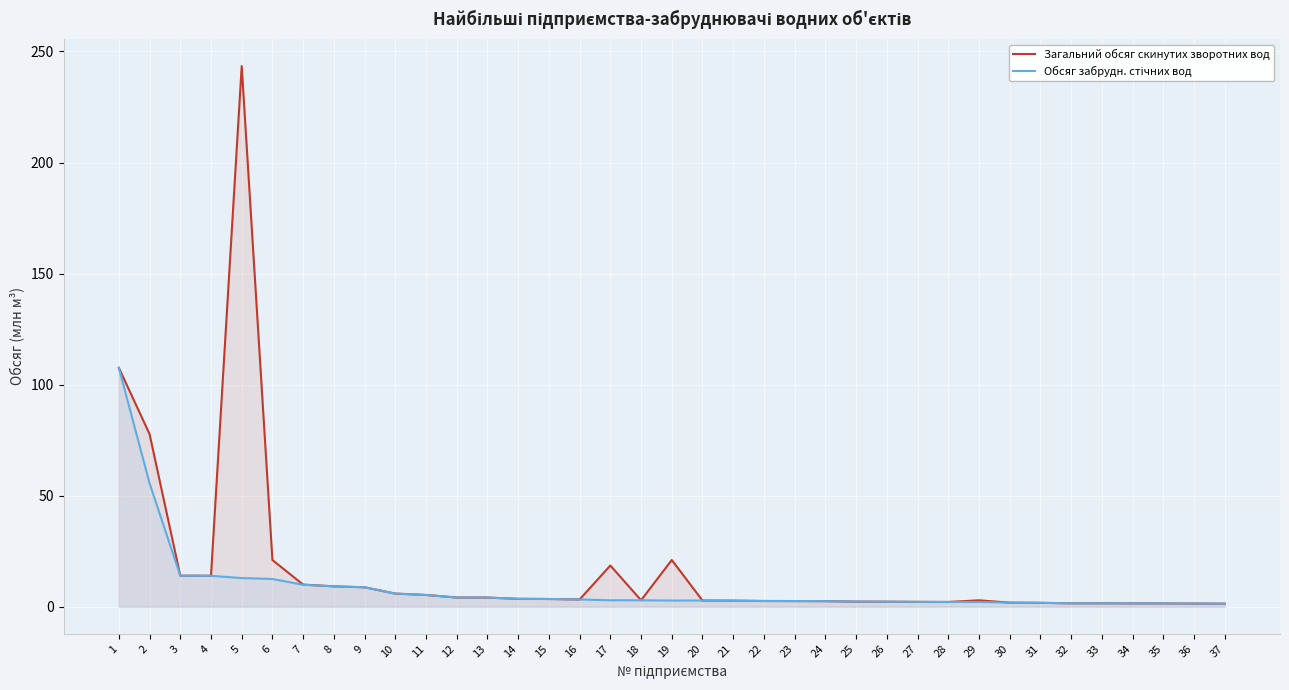

At 17, list the series in order from largest to smallest.

Загальний обсяг скинутих зворотних вод, Обсяг забрудн. стічних вод